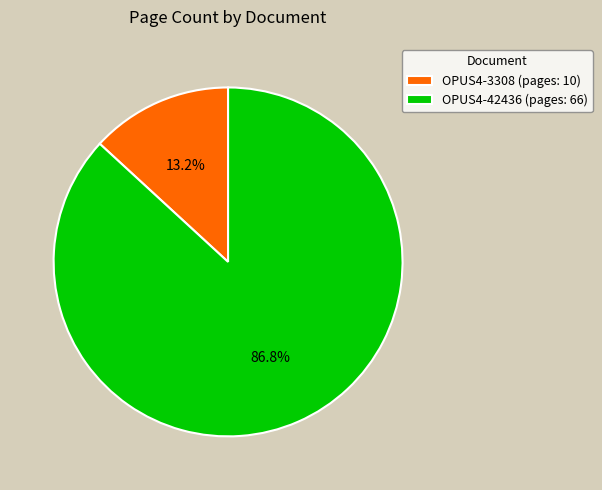

Count the number of slices in the pie.

2